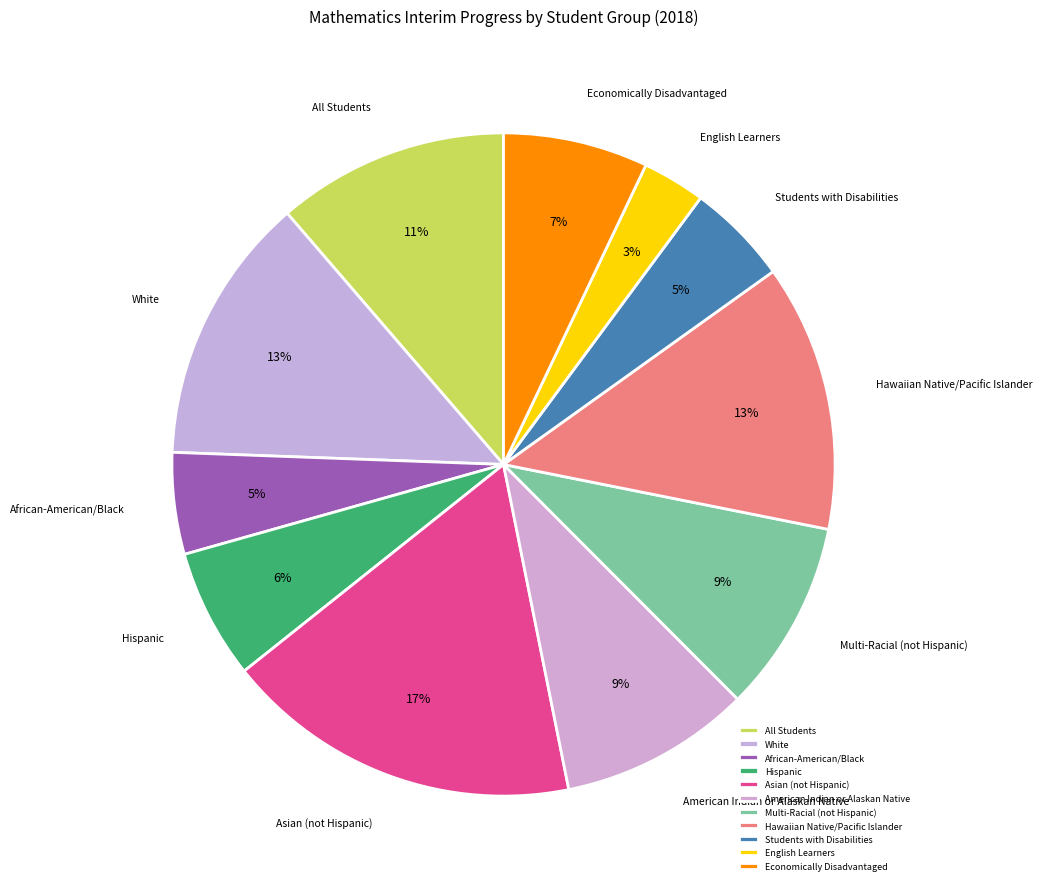

To the nearest percent, what is the difference between the largest and smallest slice percentages?

14%